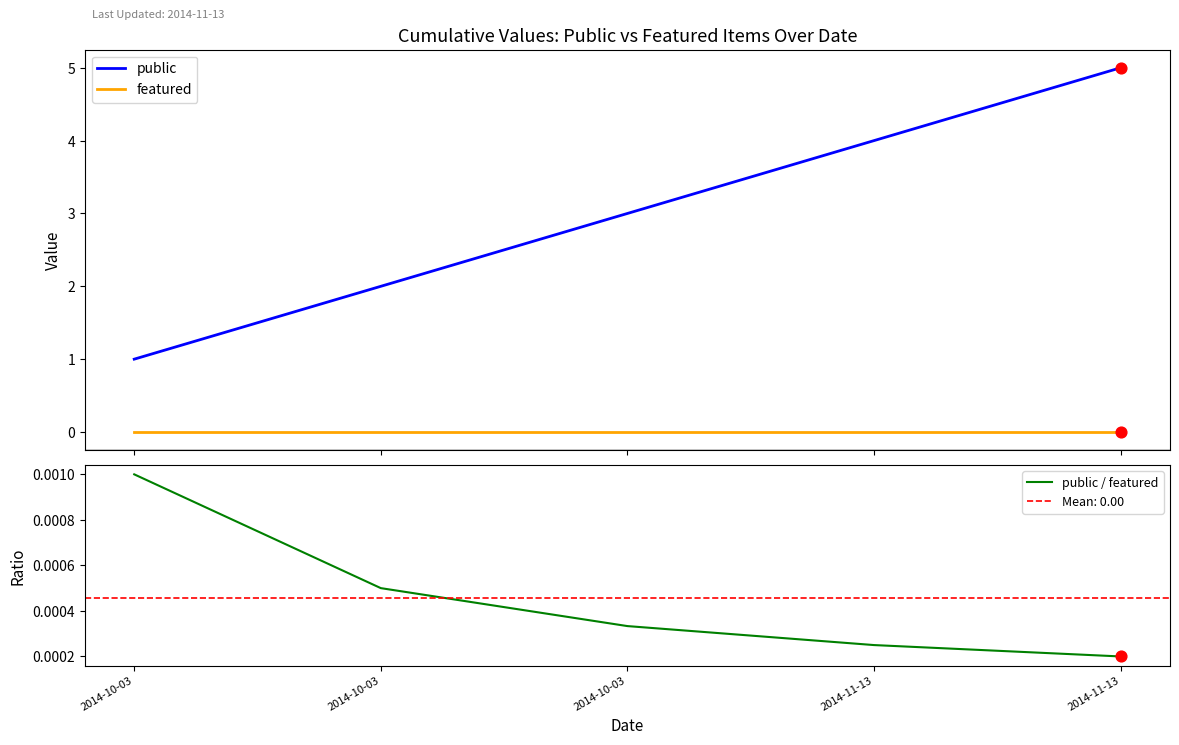

Which series contains the lowest Y value?

featured